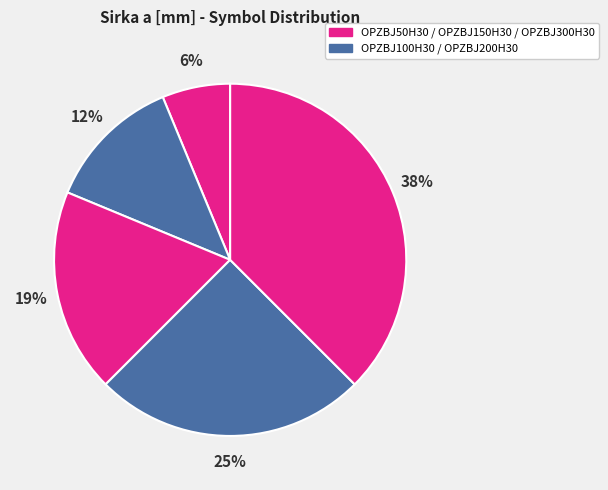

What is the largest slice in the pie chart?

OPZBJ300H30